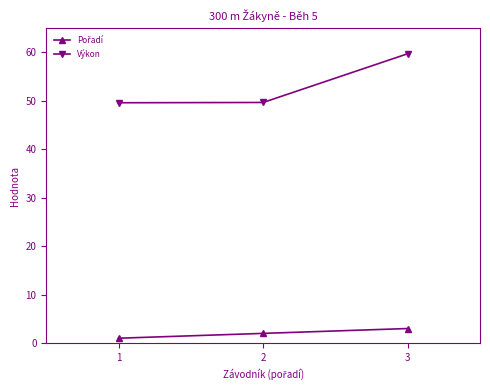

What is the average value of the Výkon series?

53.0